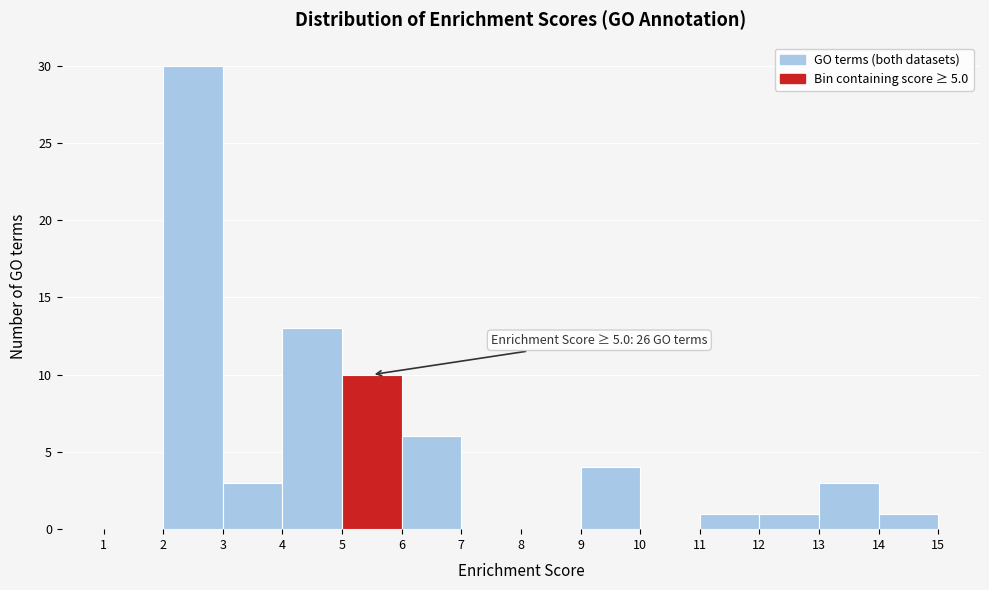

Over which range of the x-axis is the bar tallest?

2 to 3